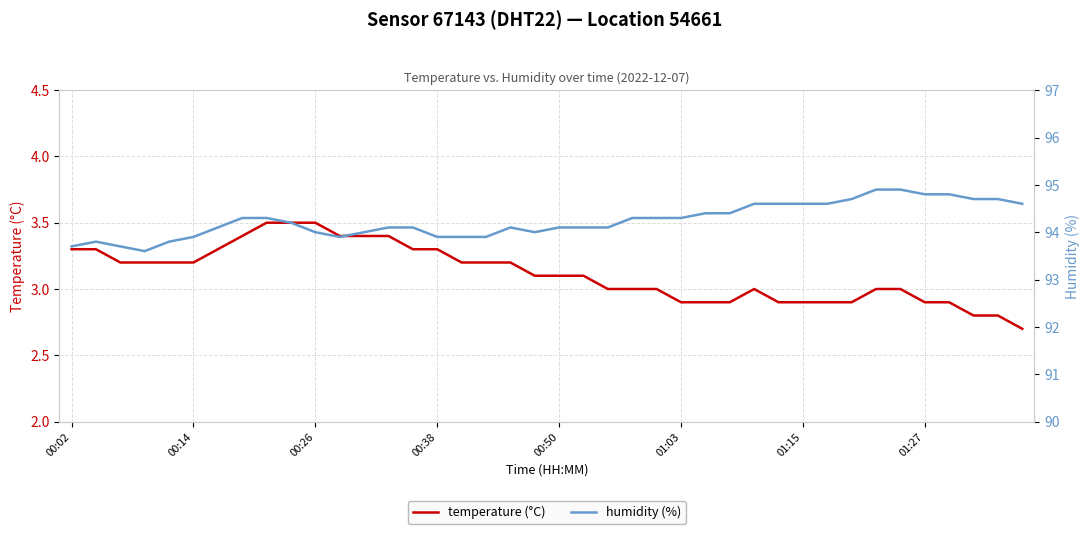

Is the value of temperature (°C) at 32 greater than the value of humidity (%) at 25?

No